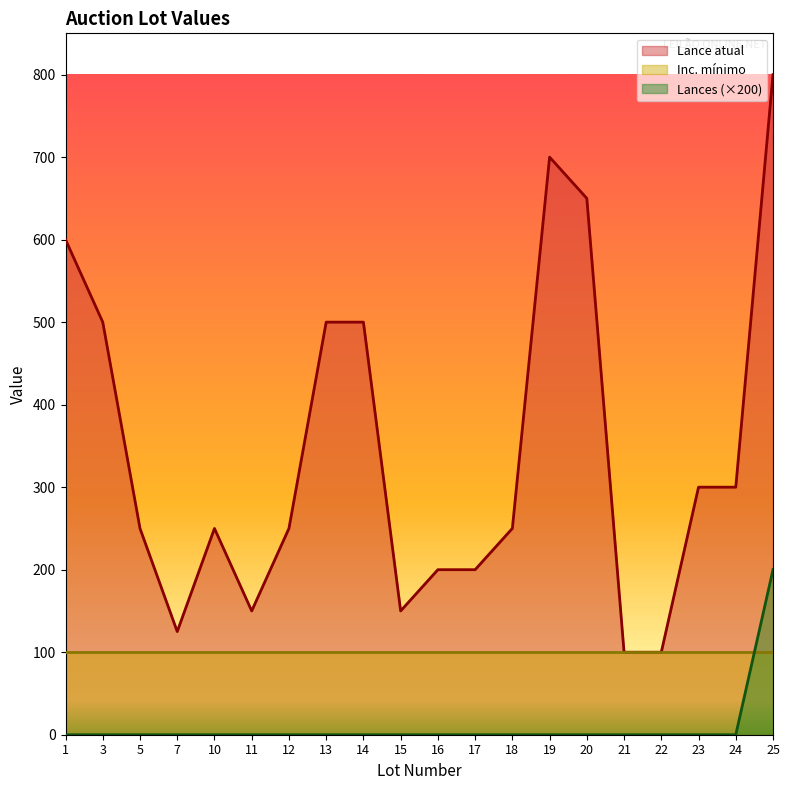

At which label is Lances closest to 100?

1